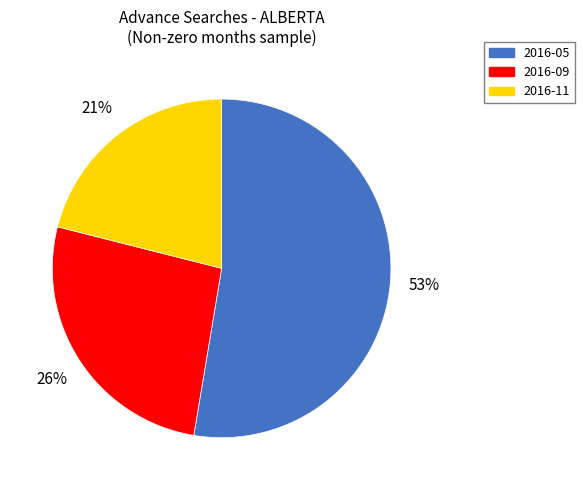

Is it true that 2016-09 is 37% of the pie?

False